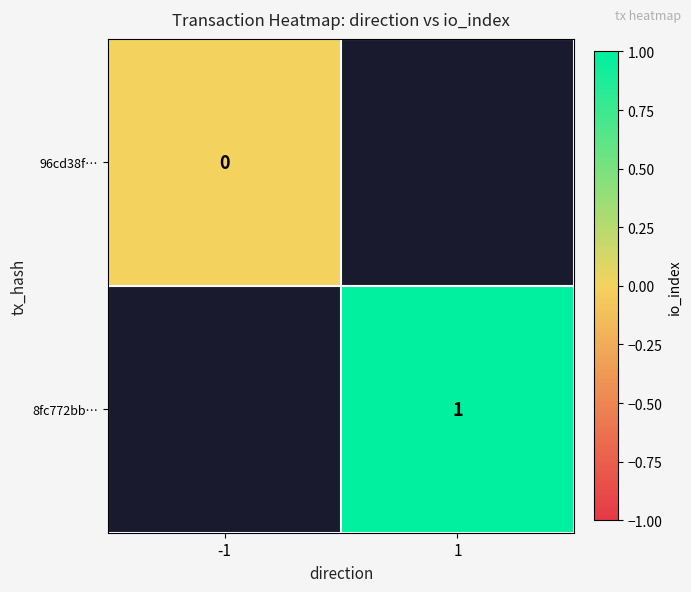

The value of 8fc772bb… at 1 is 1. True or false?

True